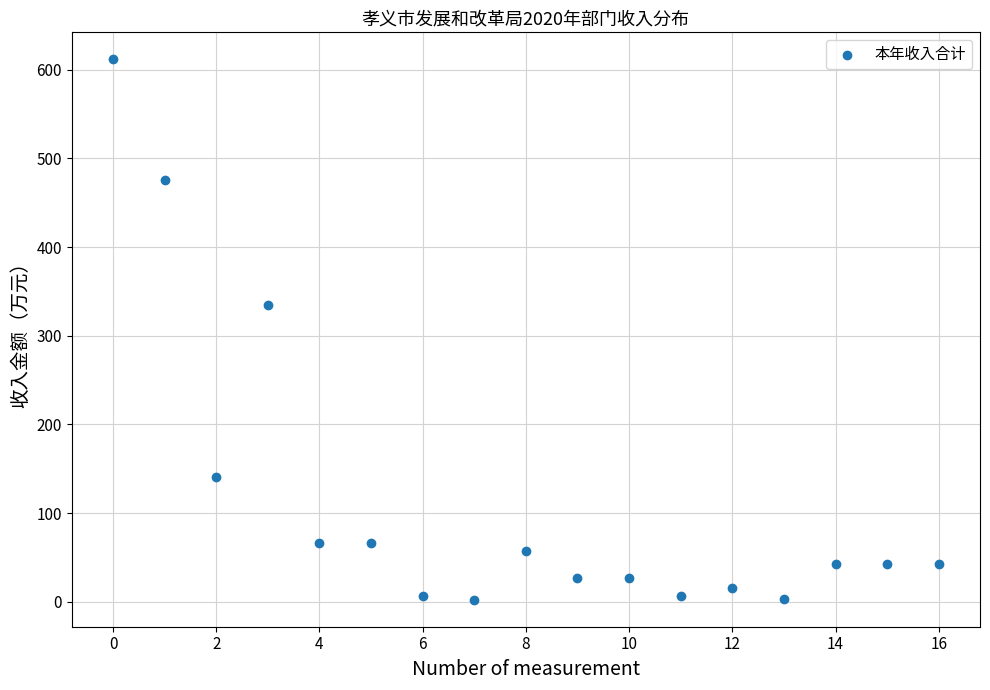

What is the range of Y values (max minus min)?

608.9